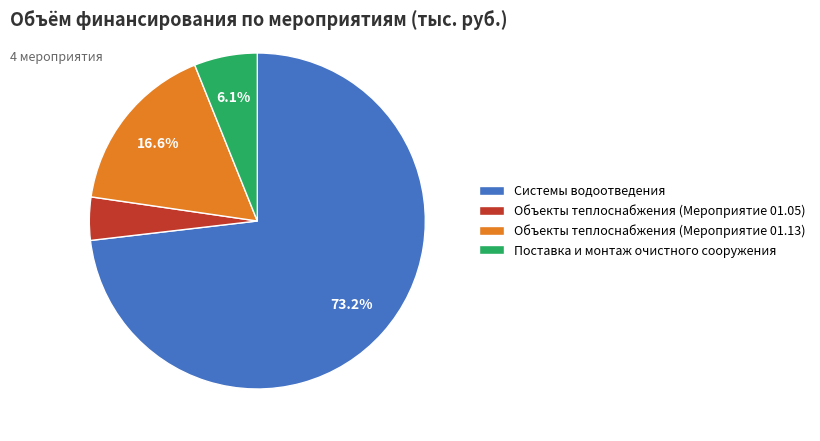

Combined, do Объекты теплоснабжения (Мероприятие 01.05) and Системы водоотведения account for over 50%?

Yes